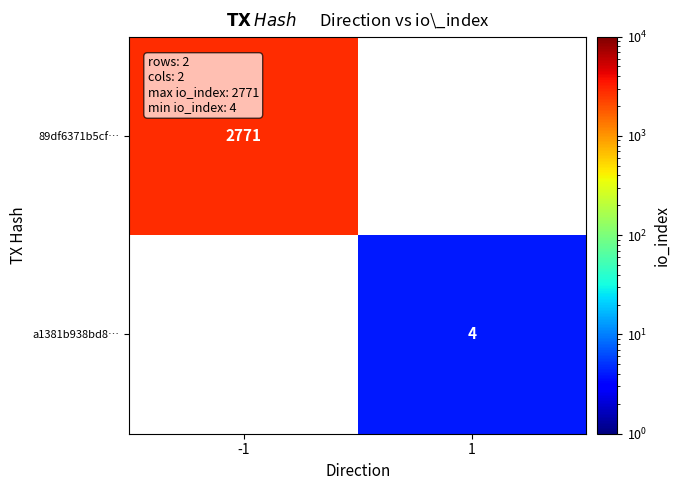

How many categories are shown in the chart?

2